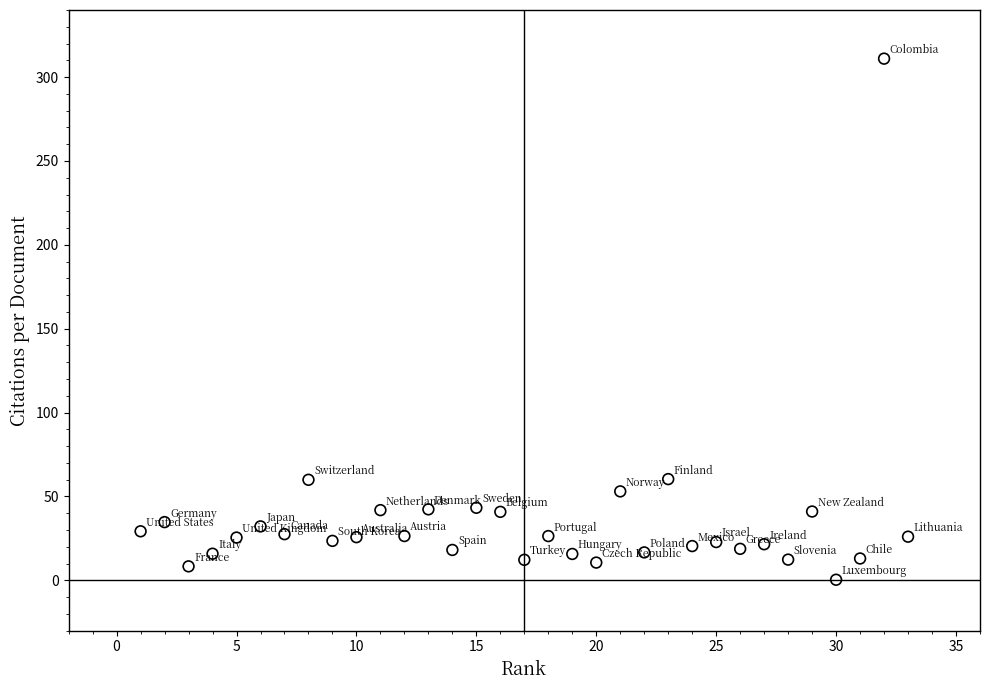

What is the range of Y values (max minus min)?

310.7